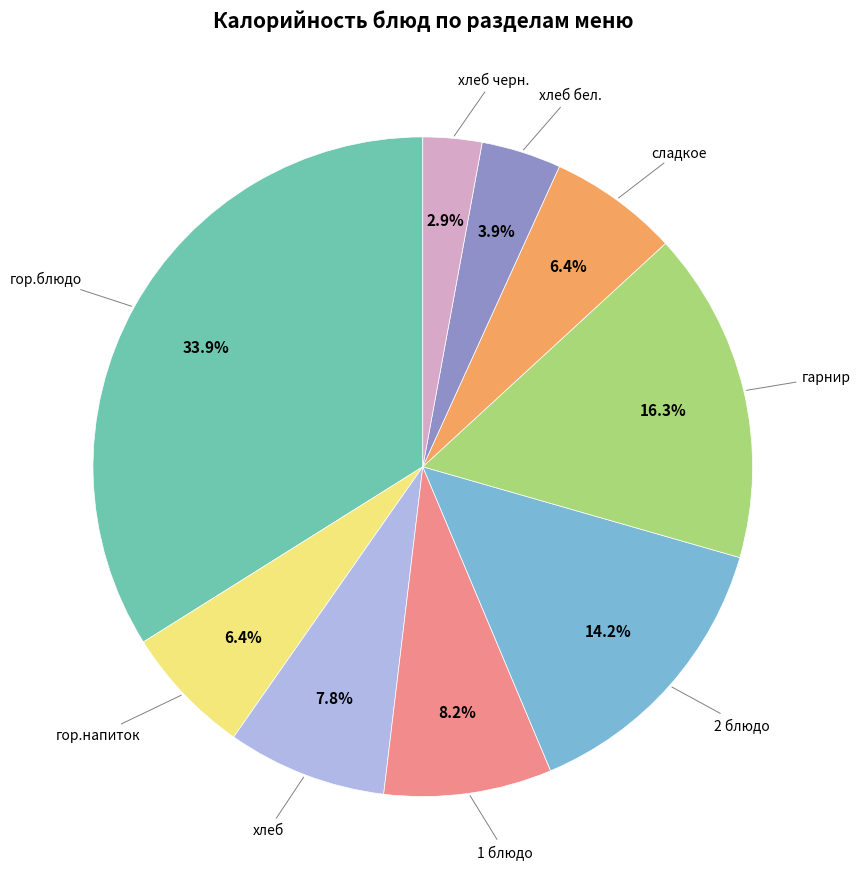

Is there a majority slice in this chart?

No